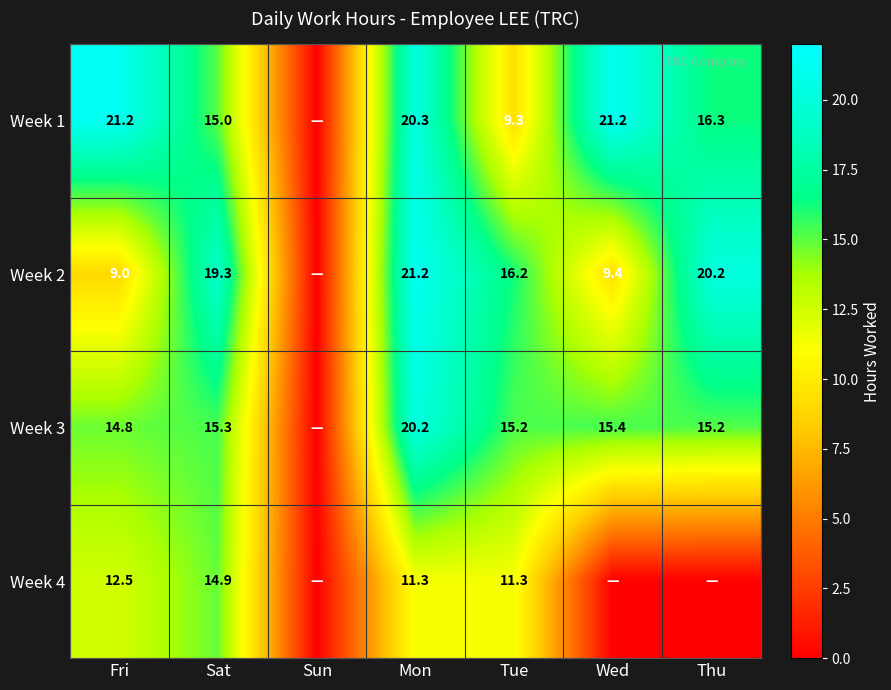

The value of Week 3 at Tue is 9.7. True or false?

False